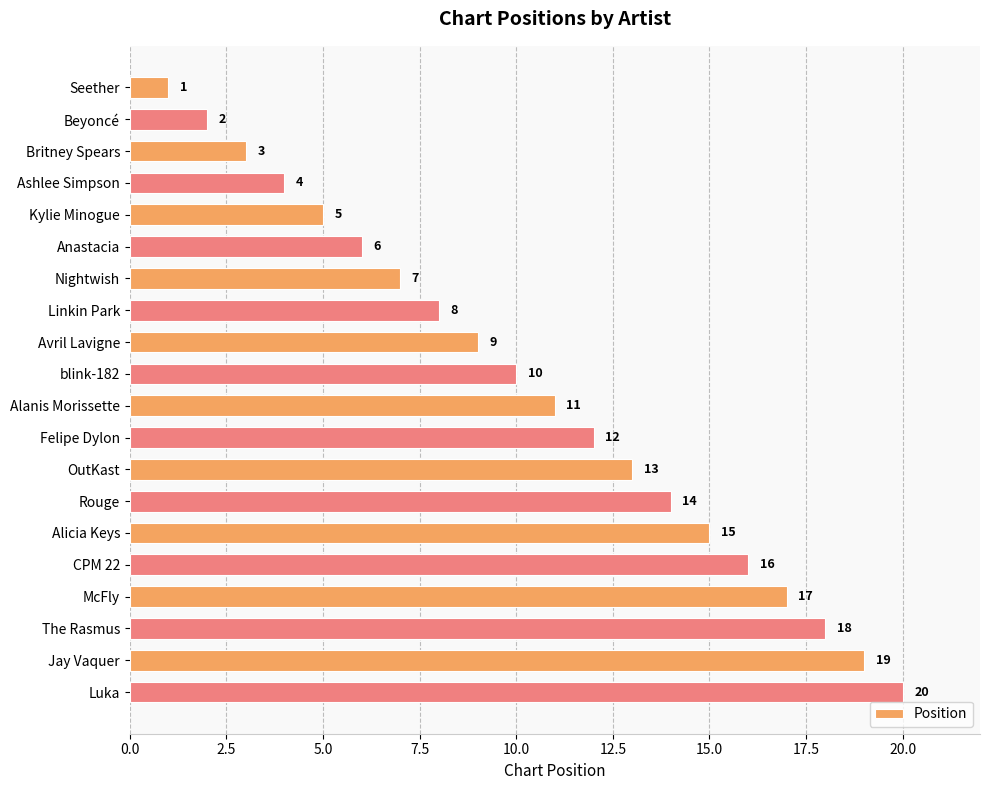

What is the sum of the values at OutKast and Seether?

14